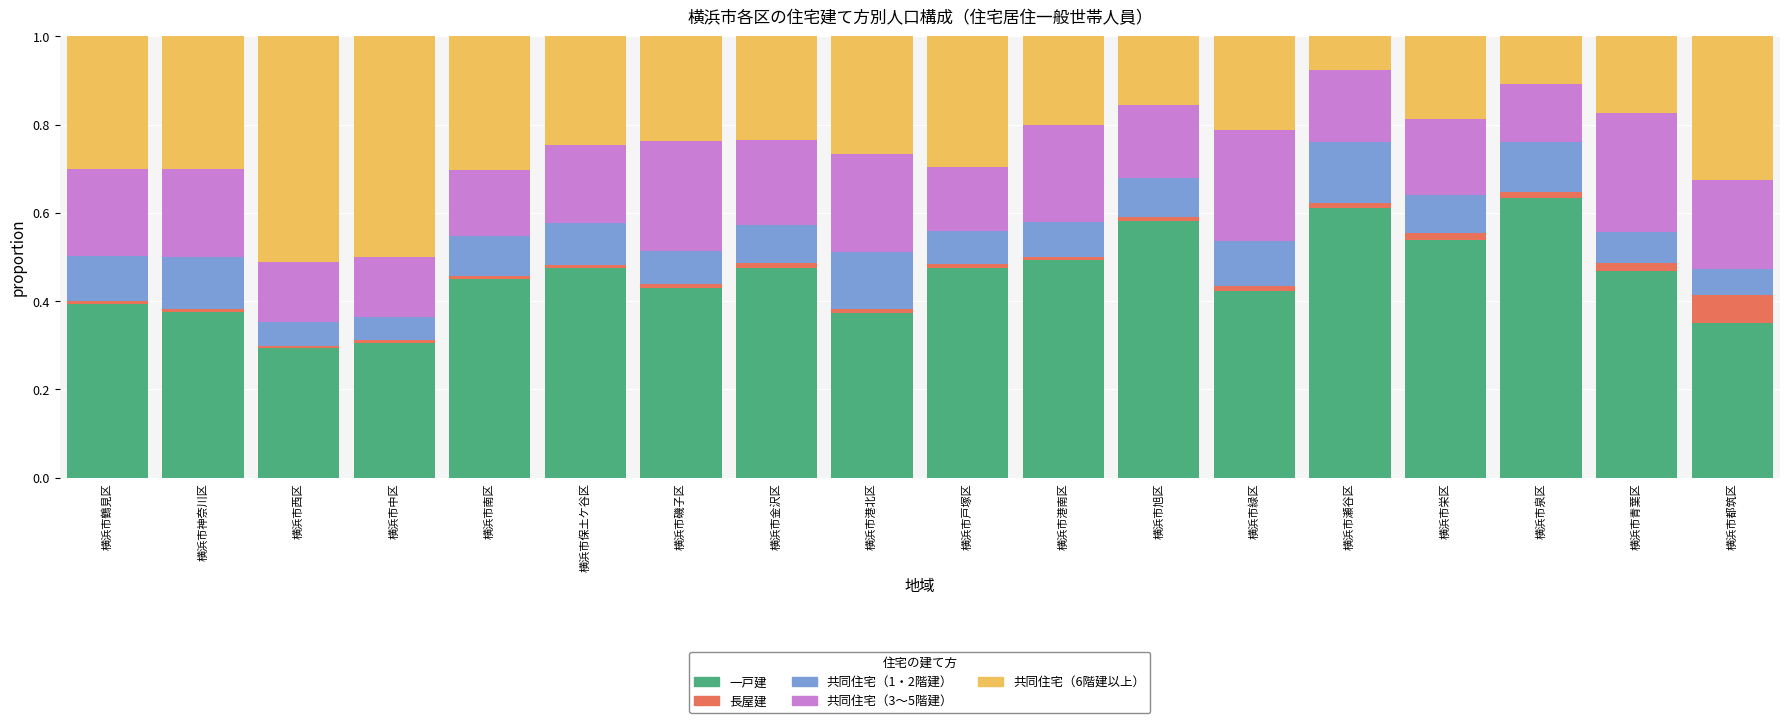

What are all the series names shown in the legend?

一戸建, 長屋建, 共同住宅（1・2階建）, 共同住宅（3～5階建）, 共同住宅（6階建以上）